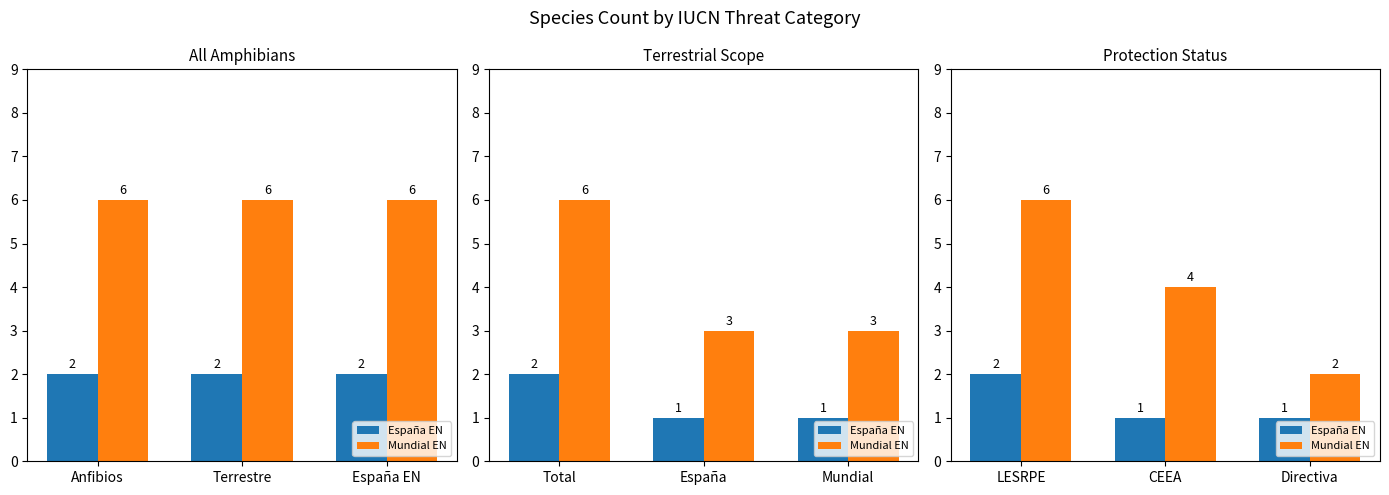

How many España EN values are between 1 and 2?

3